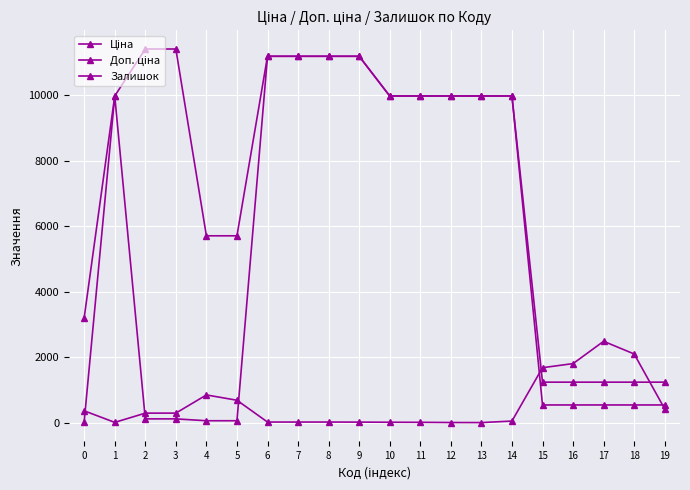

What is the difference between the highest and lowest values at 4?

5647.9